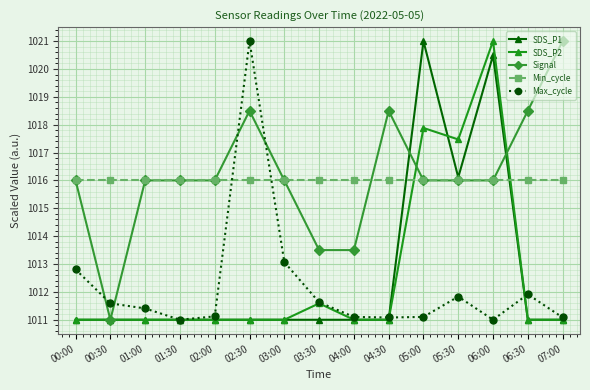

True or false: Signal has more than 1 interior local peaks.

True